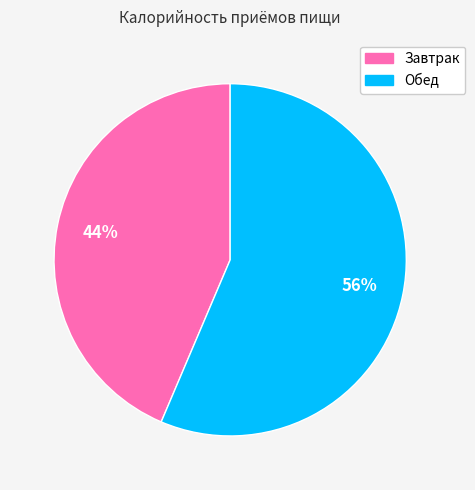

Rank the categories by value from highest to lowest.

Обед, Завтрак